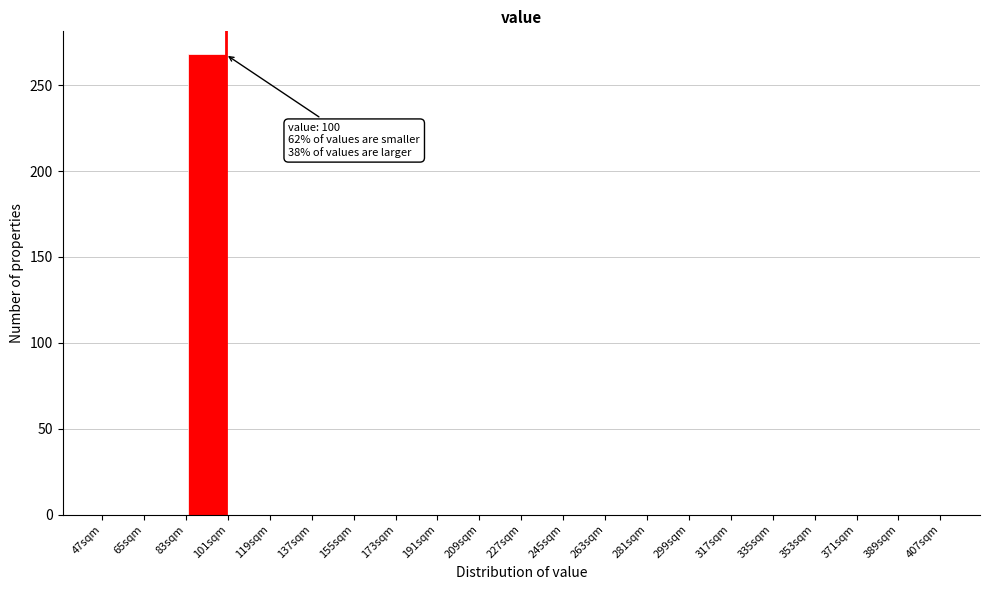

Which range on the x-axis has the tallest bar?

83 to 101